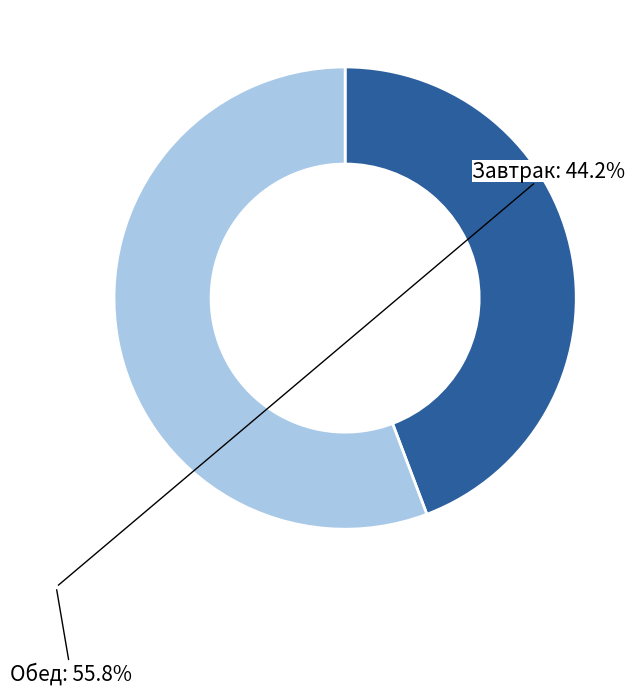

Is there any slice that represents more than half of the pie?

Yes